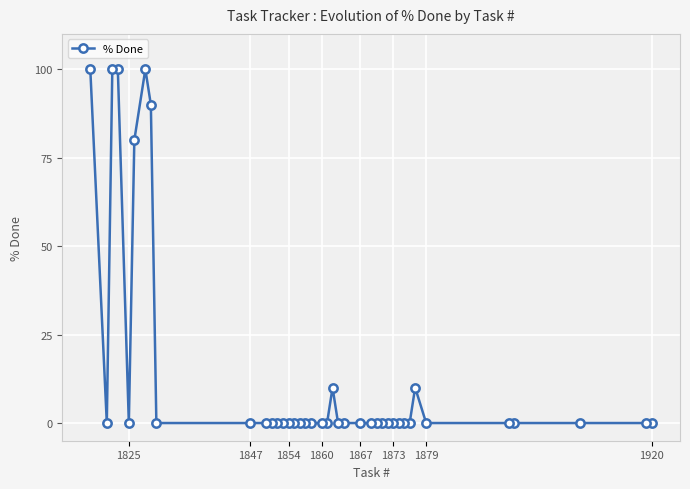

What is the difference between the maximum and minimum values?

100